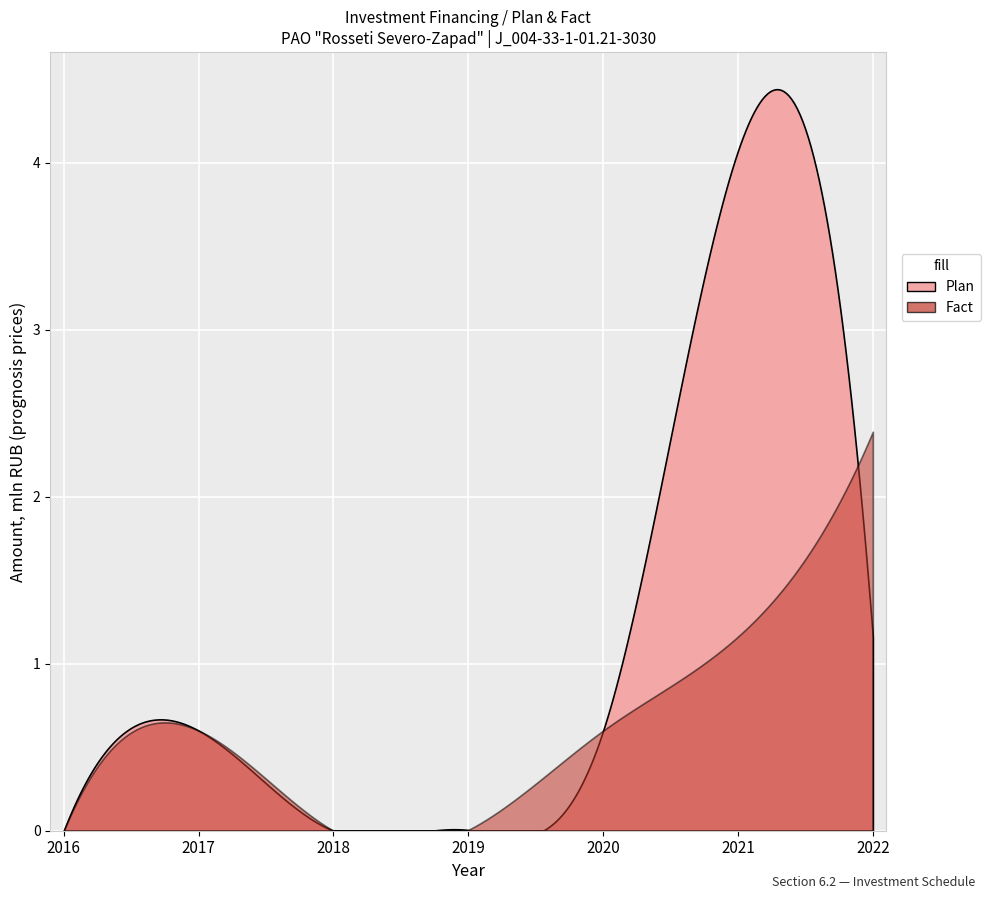

Which has a higher value, 2019 or 2021?

2021